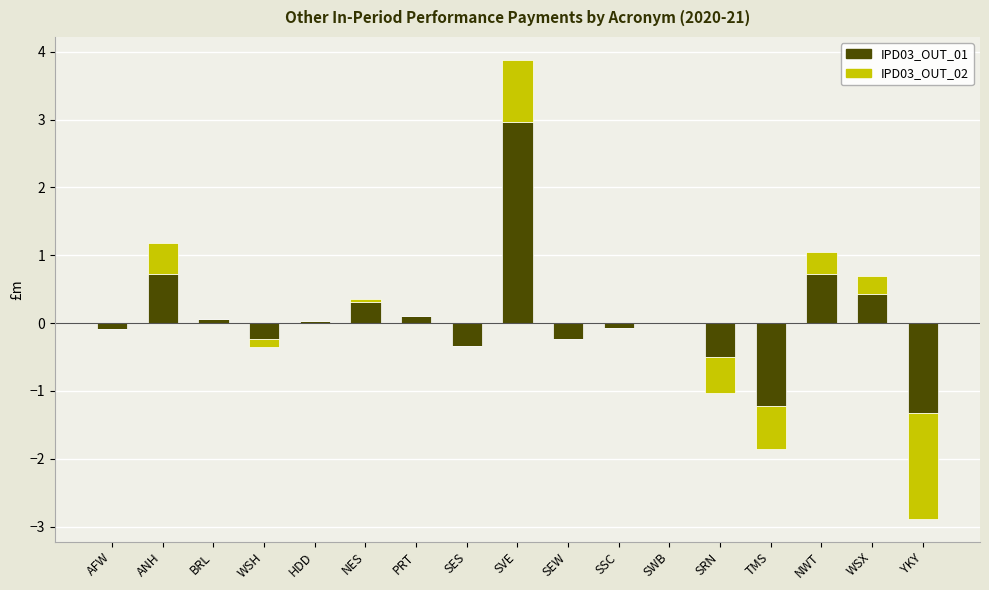

List the series in order of their overall mean, highest first.

IPD03_OUT_01, IPD03_OUT_02